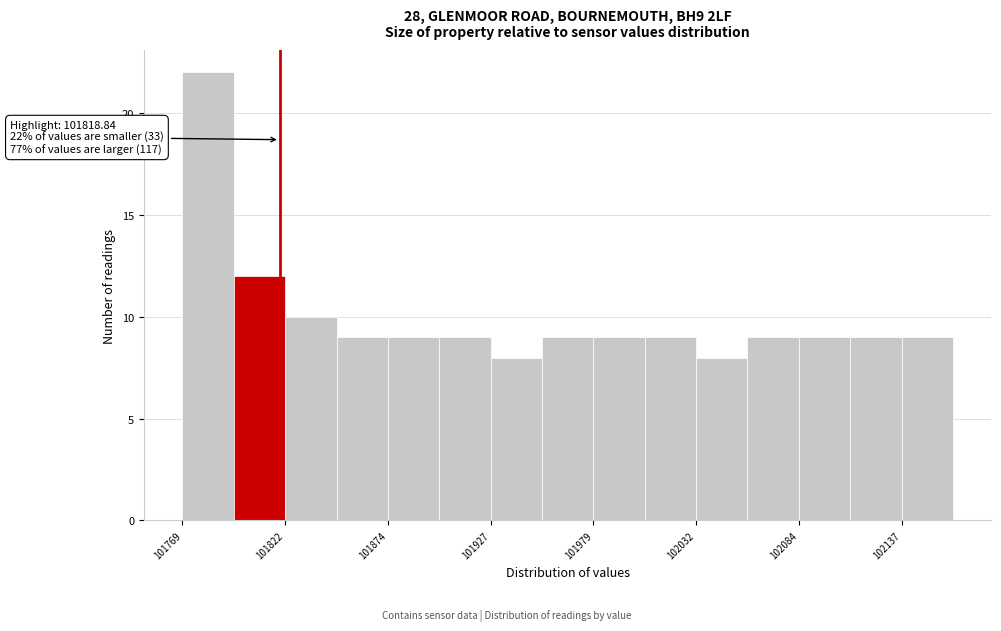

Around what value on the x-axis is the tallest bar? Give the approximate position of its centre, as read against the axis.

101780